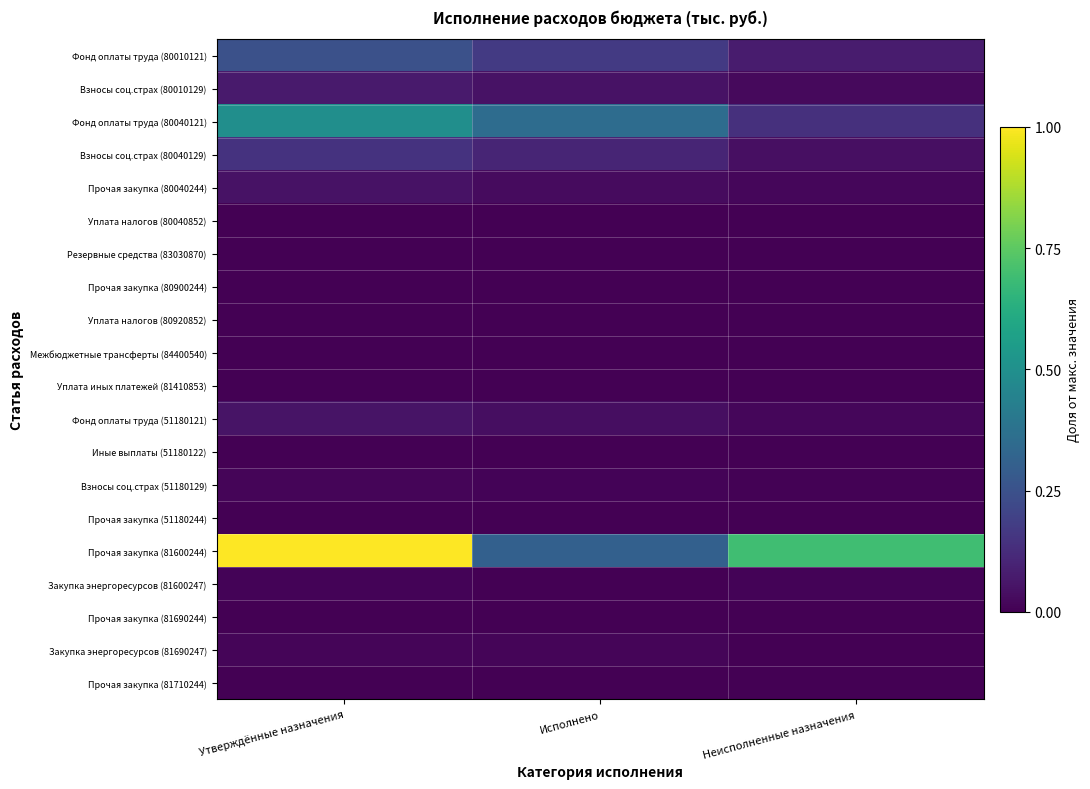

Between Исполнено and Неисполненные назначения, which series saw the biggest shift?

Прочая закупка (81600244)